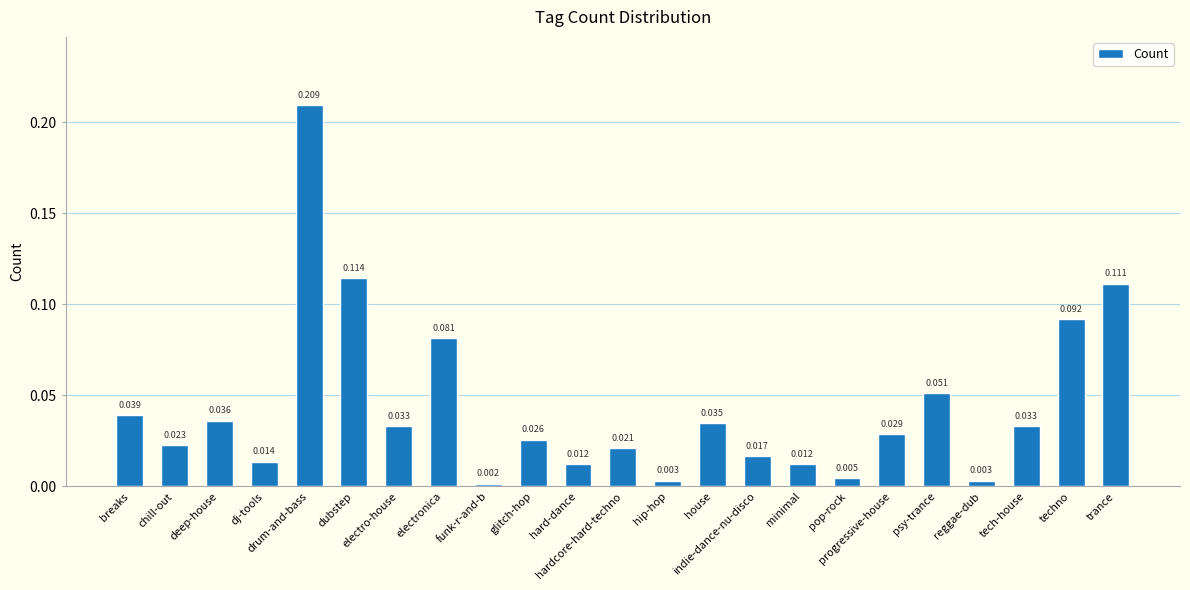

Does the chart contain any negative values?

No